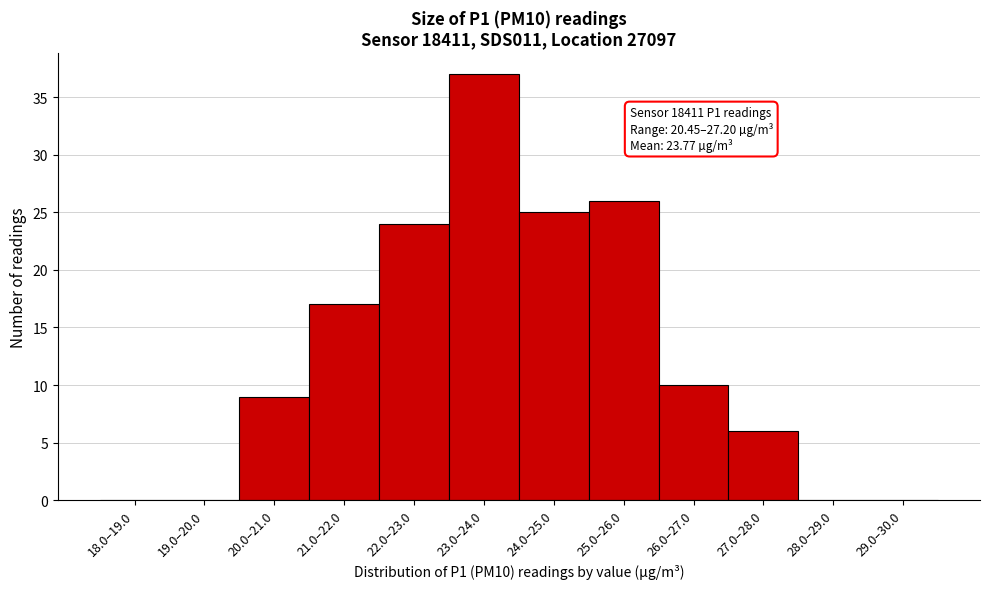

Reading right to left, what are all the values shown in this chart?

29.0–30.0=0	28.0–29.0=0	27.0–28.0=6	26.0–27.0=10	25.0–26.0=26	24.0–25.0=25	23.0–24.0=37	22.0–23.0=24	21.0–22.0=17	20.0–21.0=9	19.0–20.0=0	18.0–19.0=0